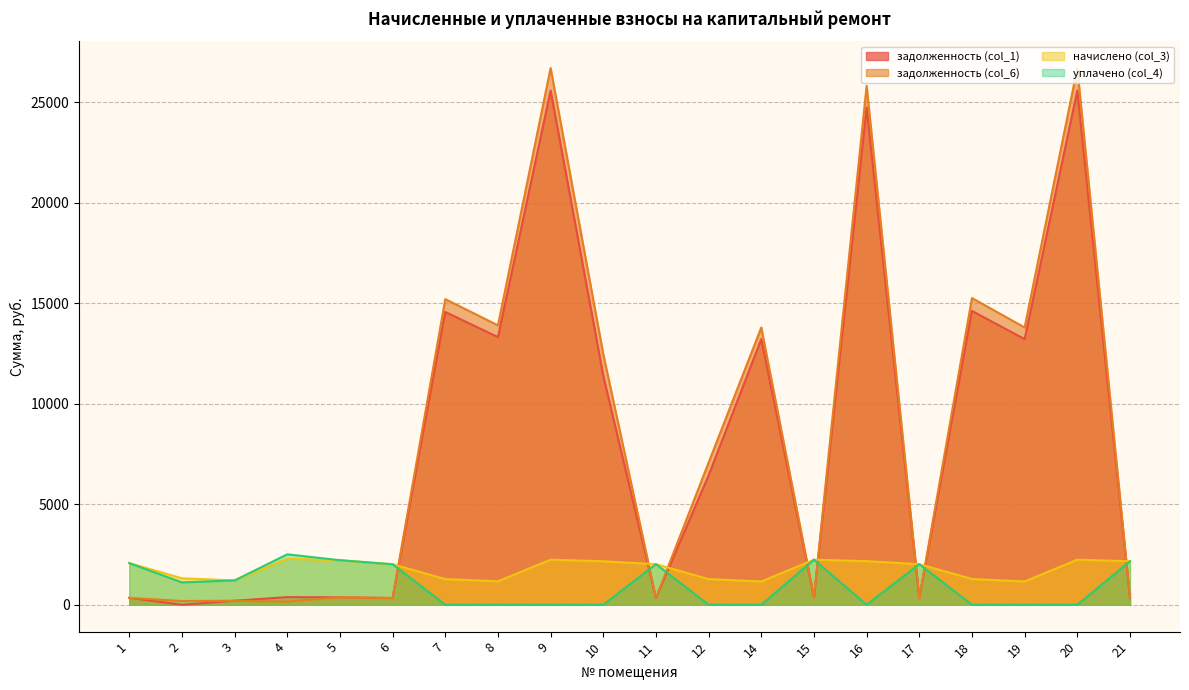

True or false: уплачено (col_4) has a value of 1212.2 at 3.

True